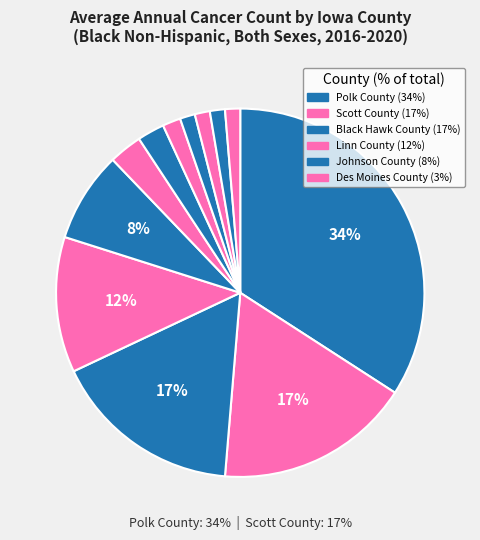

Rank the categories by value from highest to lowest.

Polk County, Scott County, Black Hawk County, Linn County, Johnson County, Des Moines County, Woodbury County, Dubuque County, Lee County, Pottawattamie County, Clinton County, Webster County